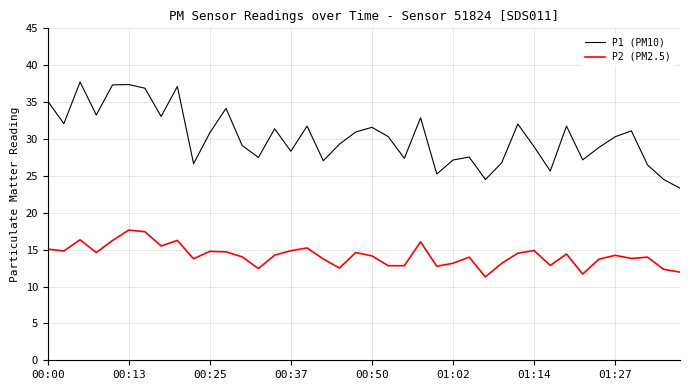

True or false: P2 (PM2.5) and P1 (PM10) intersect in this chart.

False